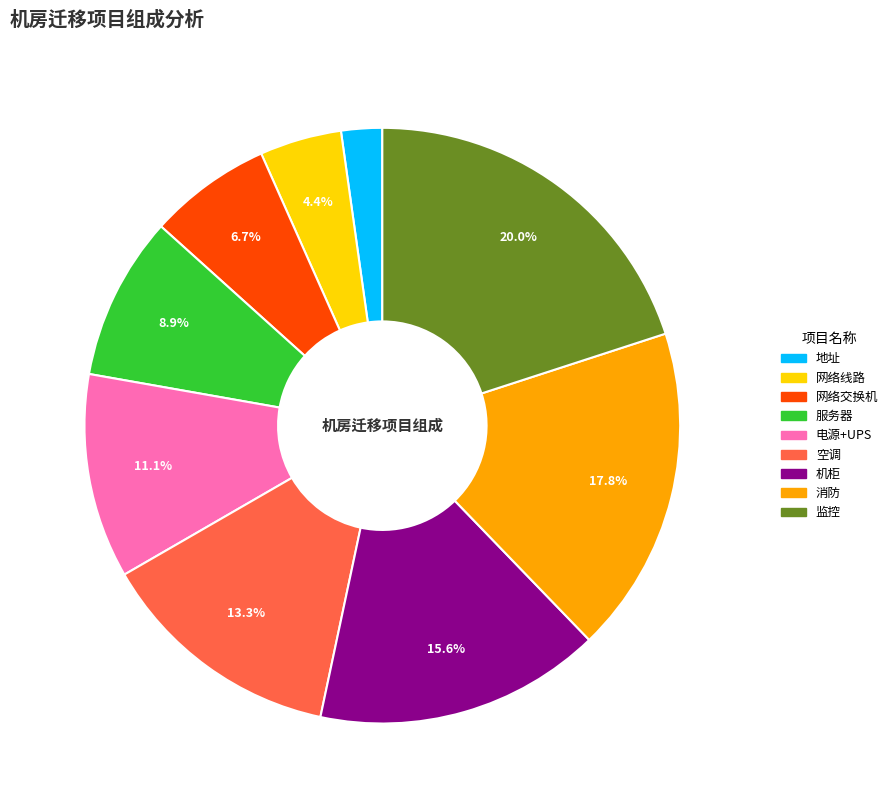

How many slices are in this pie chart?

9